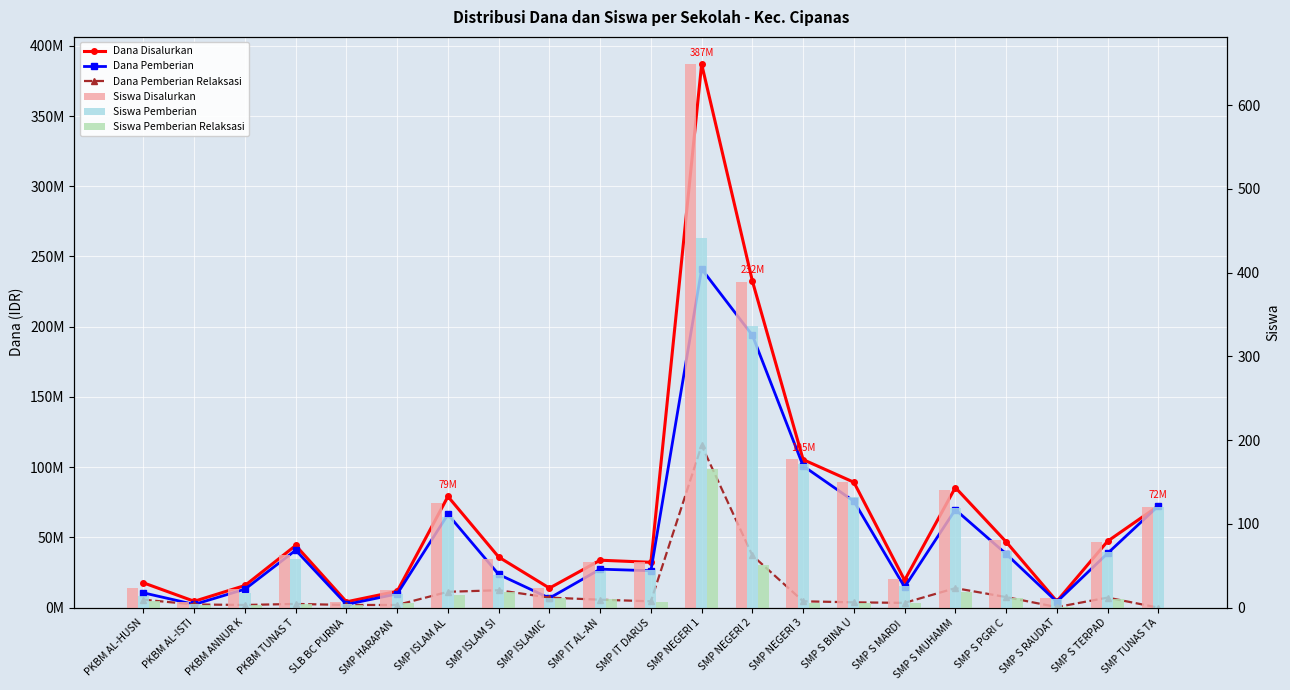

Which series has the largest range (max minus min)?

Dana Disalurkan